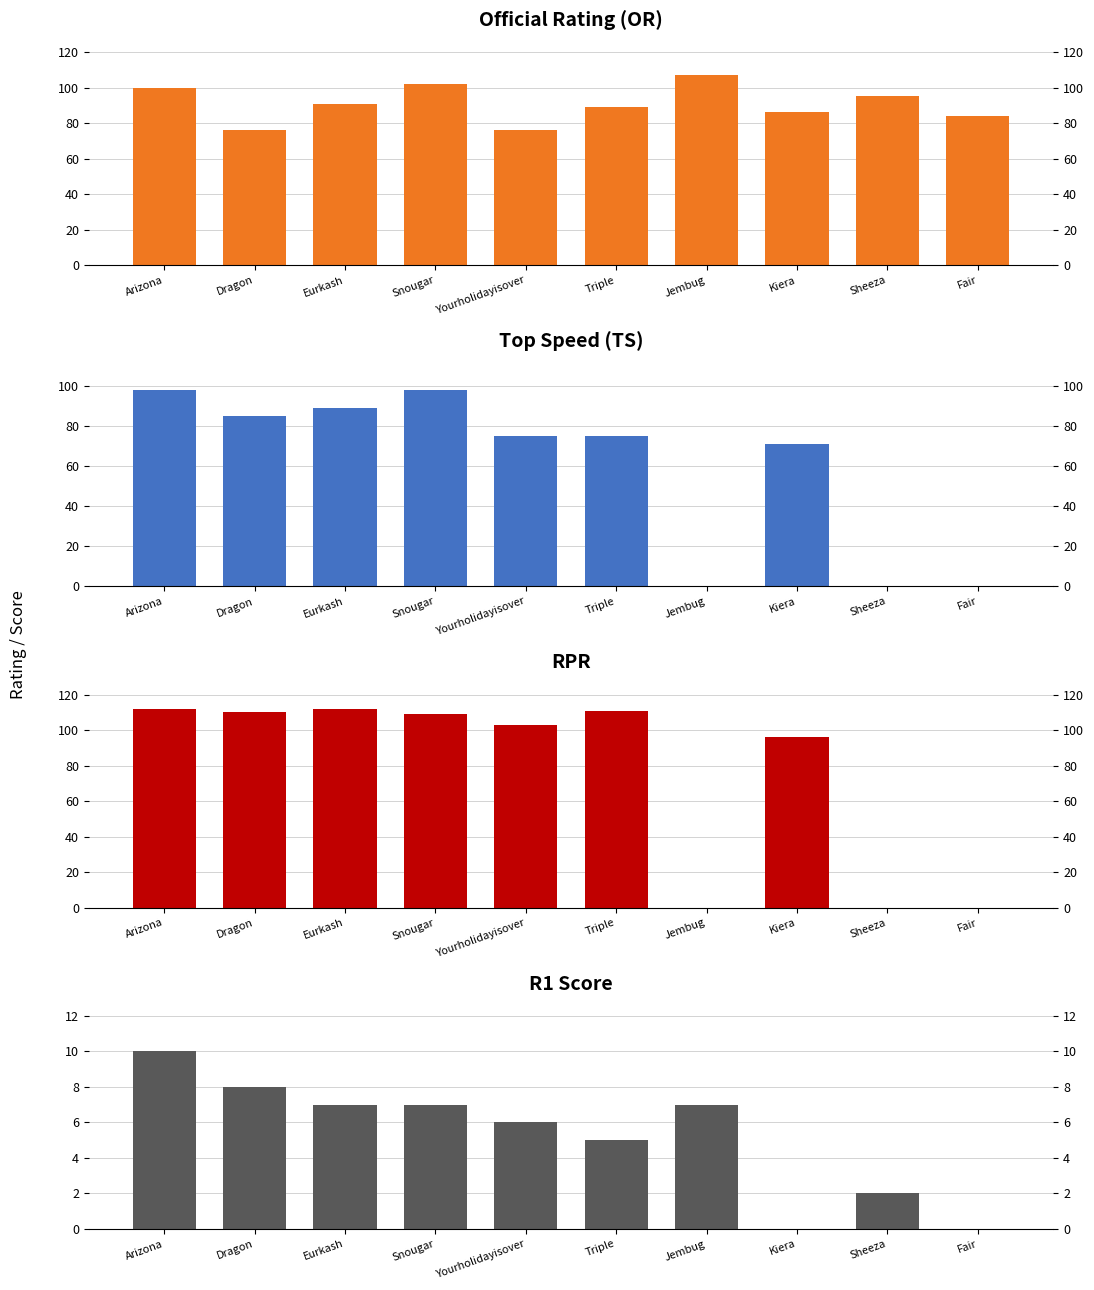

At which label is R1 Score closest to 5?

Triple